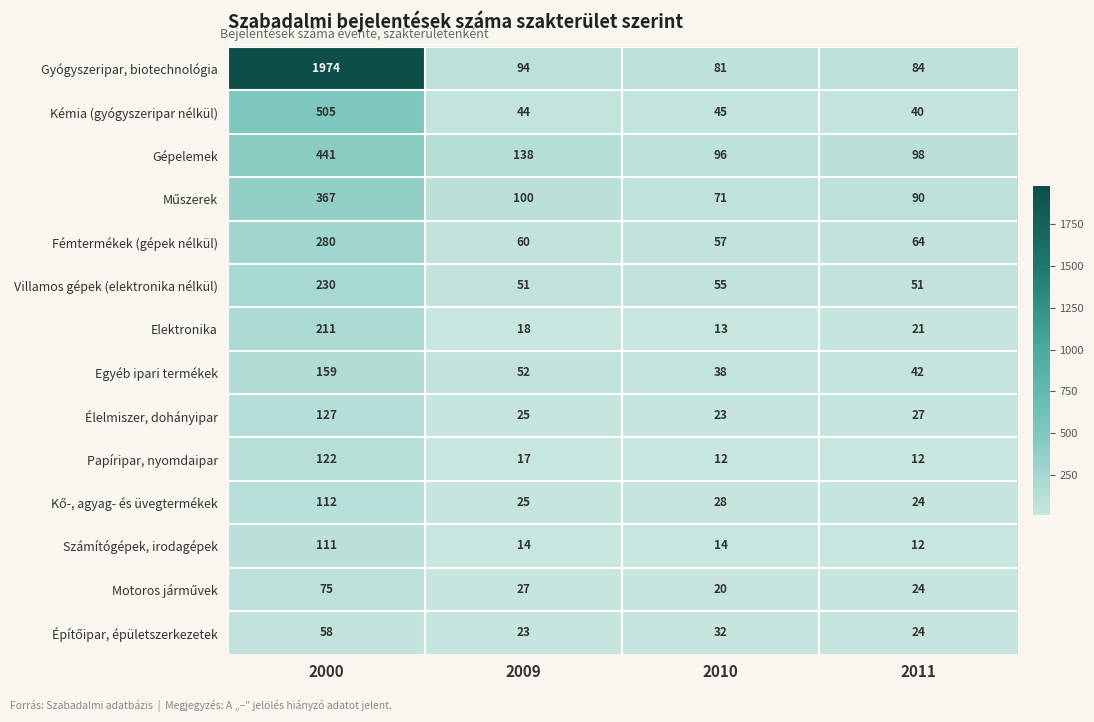

What is the maximum value shown in the chart?

1974